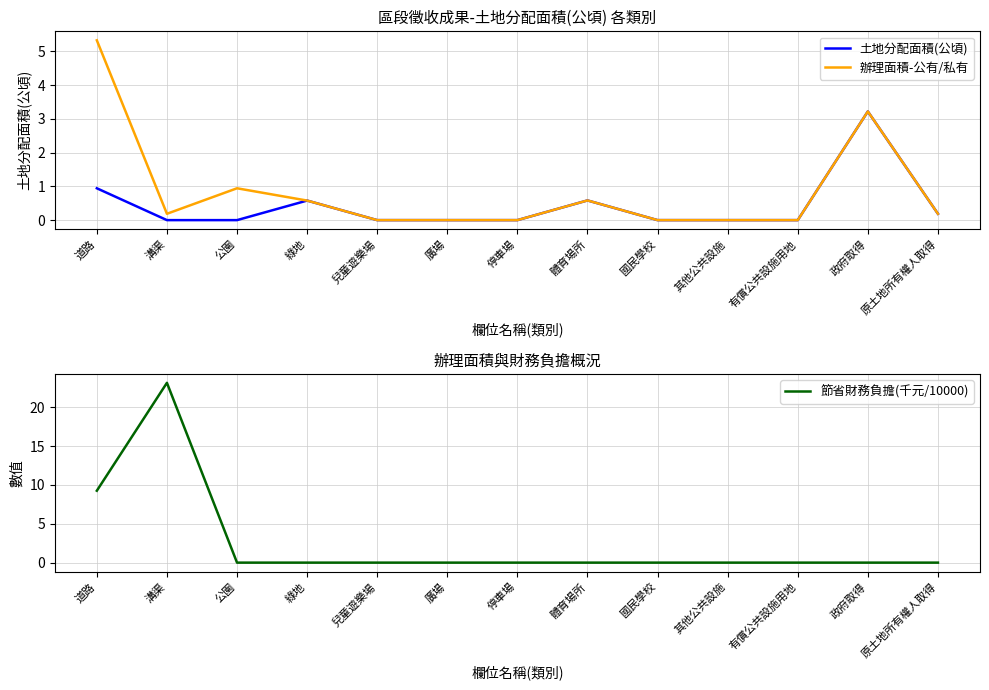

What position from the right is 原土地所有權人取得?

1